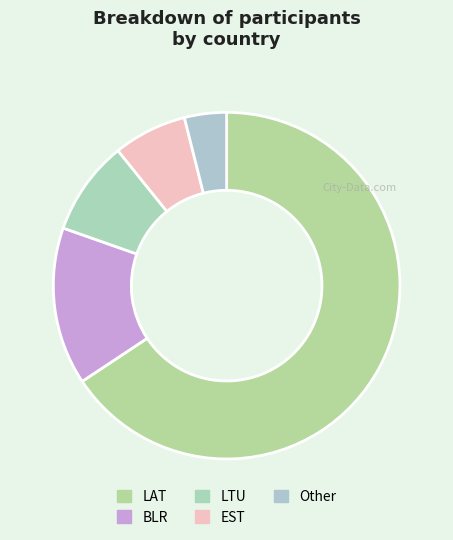

Which category has the biggest portion of the pie?

LAT